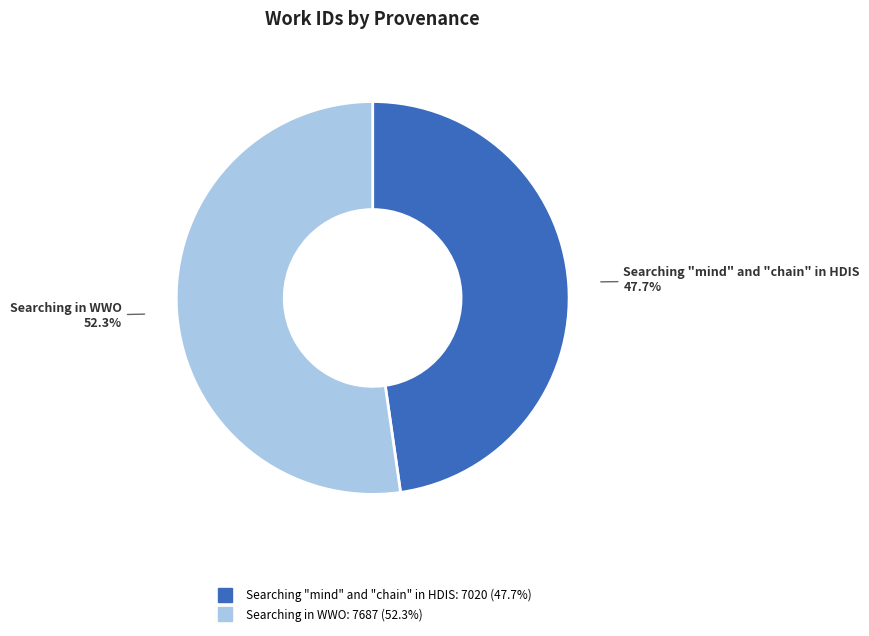

Is there a majority slice in this chart?

Yes